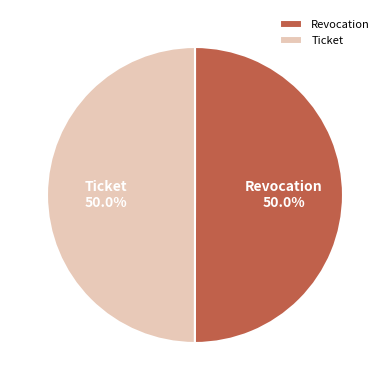

Approximately how many times larger is the value at Revocation compared to Ticket?

1.0